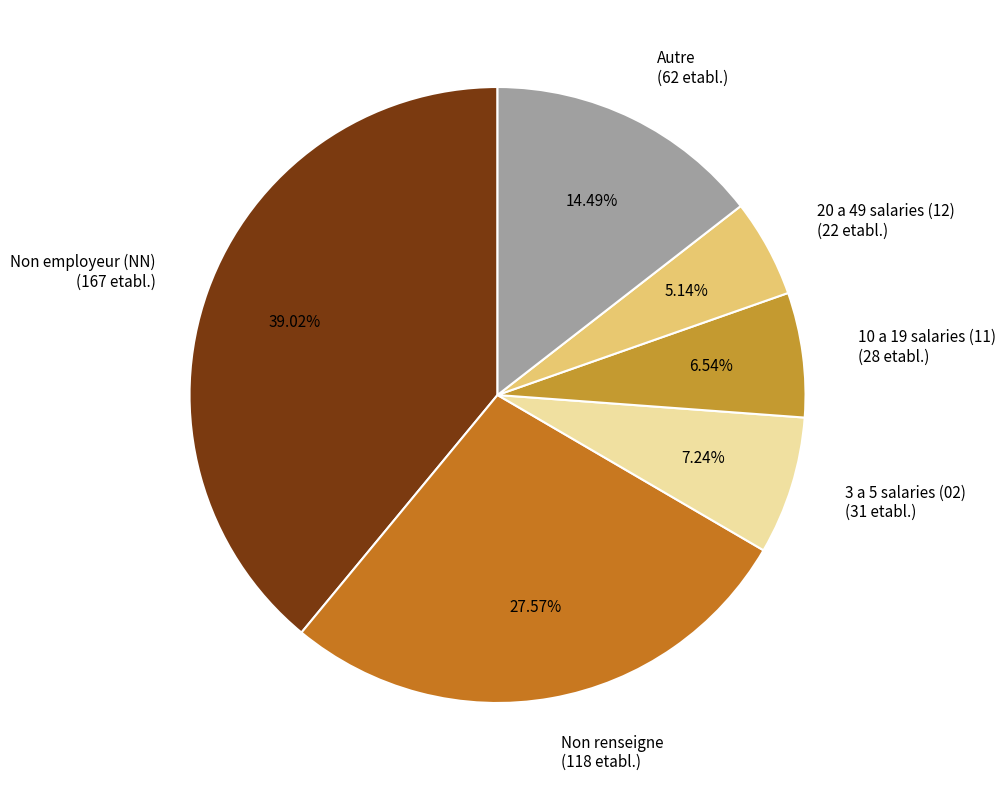

Is 10 a 19 salaries (11) (28 etabl.) the majority of the pie?

No